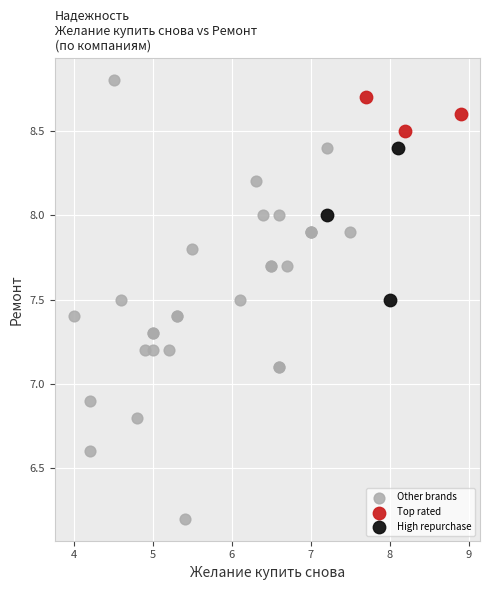

Which series has the largest Y range (max minus min)?

Other brands